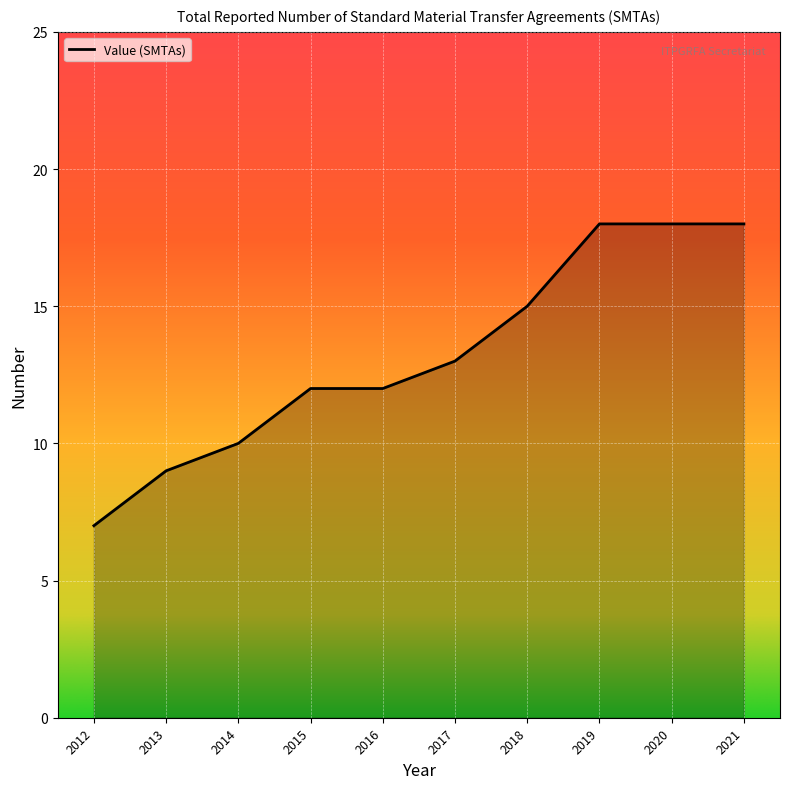

What is the difference between the maximum and minimum values?

11